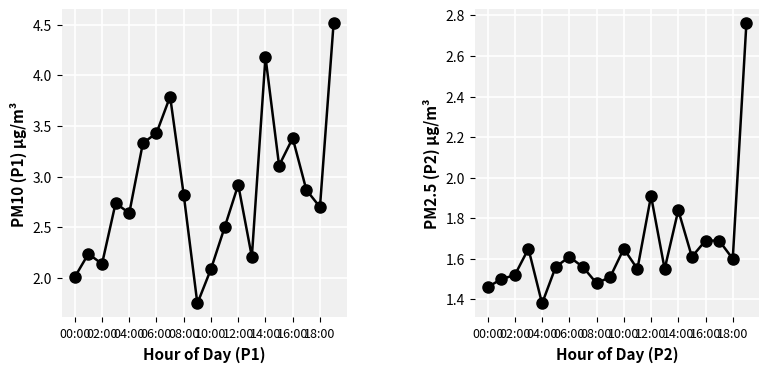

True or false: P2 and P1 intersect in this chart.

False